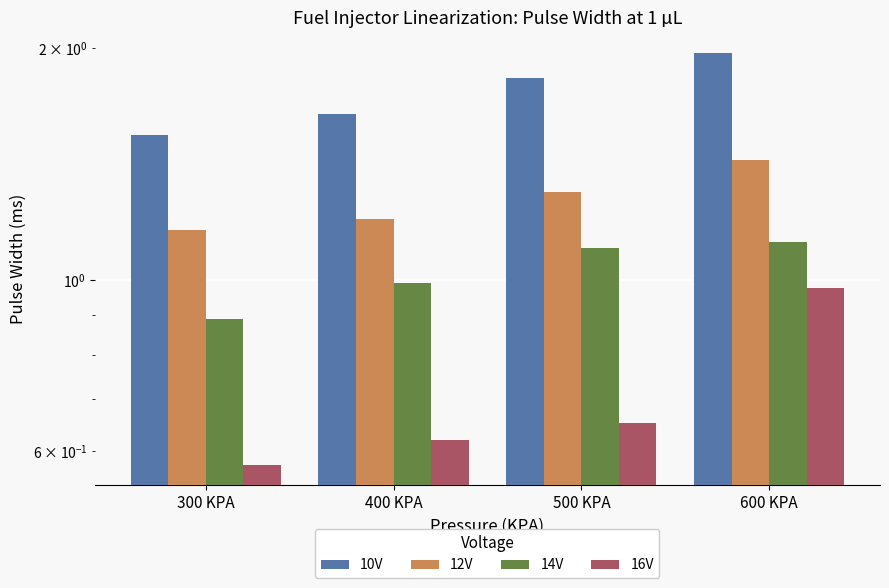

The 10V series shows 1.6 at 400 KPA. True or false?

True